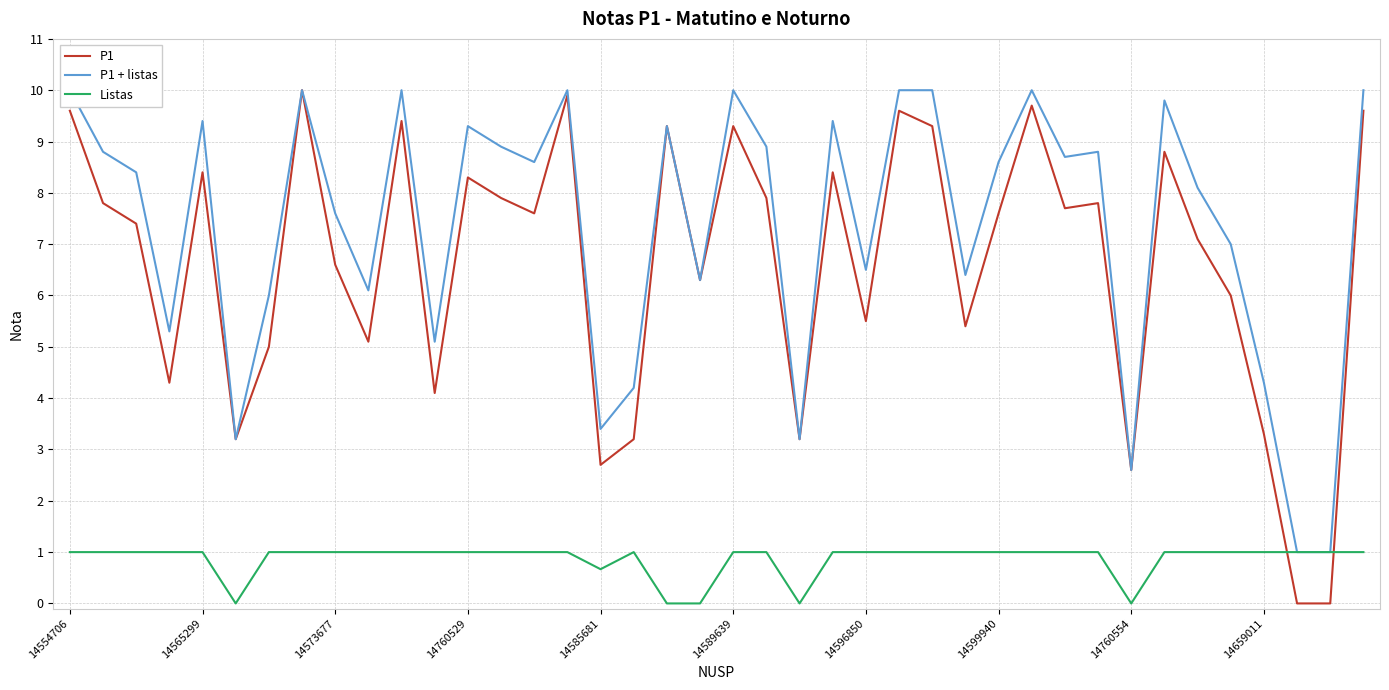

True or false: Listas and P1 intersect in this chart.

True